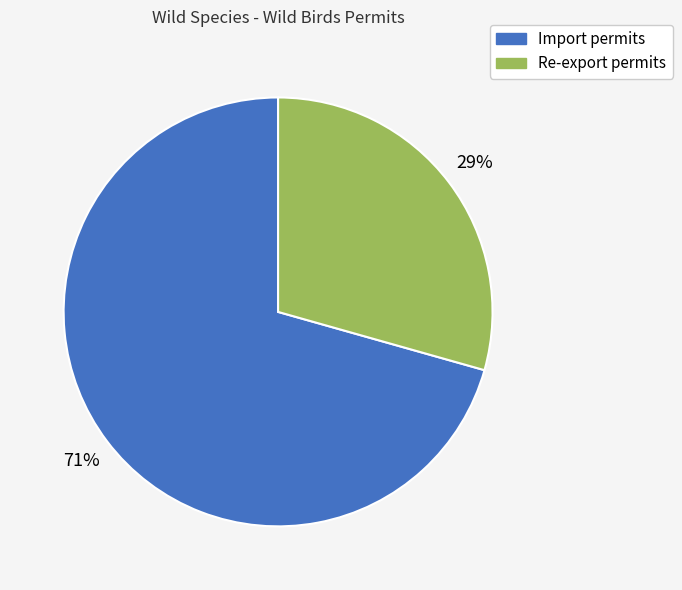

To the nearest percent, what is the average slice percentage?

50%